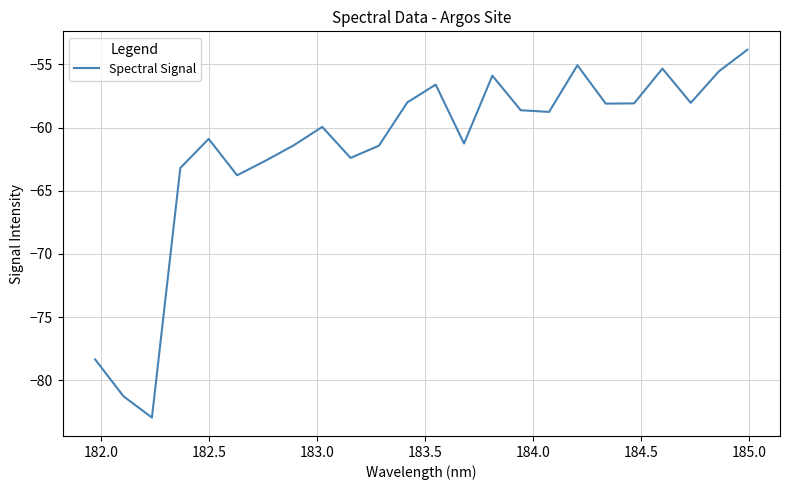

What is the minimum value shown in the chart?

-83.0